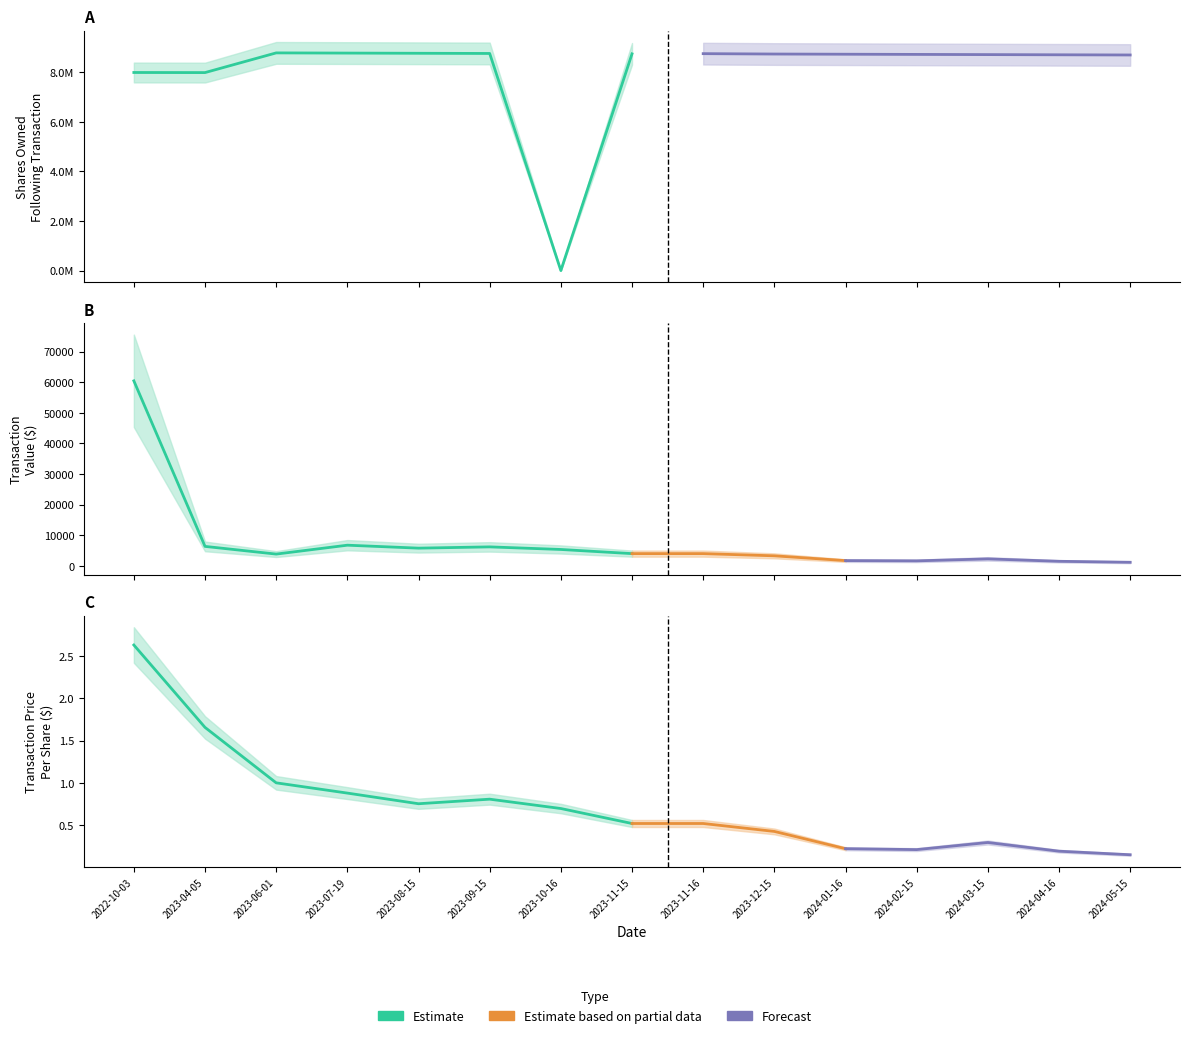

The sharesOwnedFollowingTransaction series shows 8787351.0 at 2023-06-01. True or false?

True